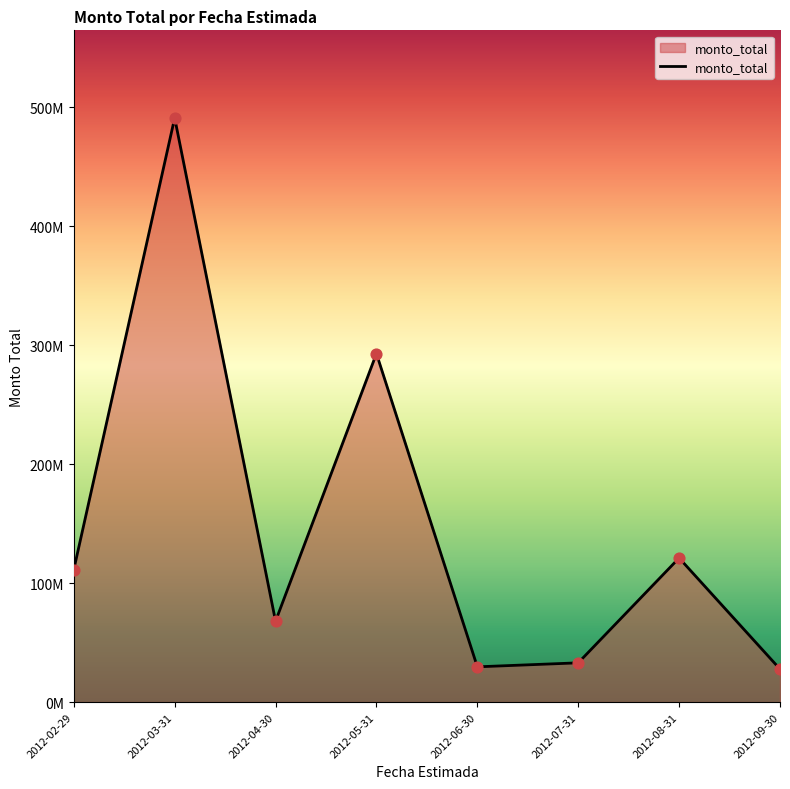

Approximately how many times larger is the value at 2012-06-30 compared to 2012-03-31?

0.1